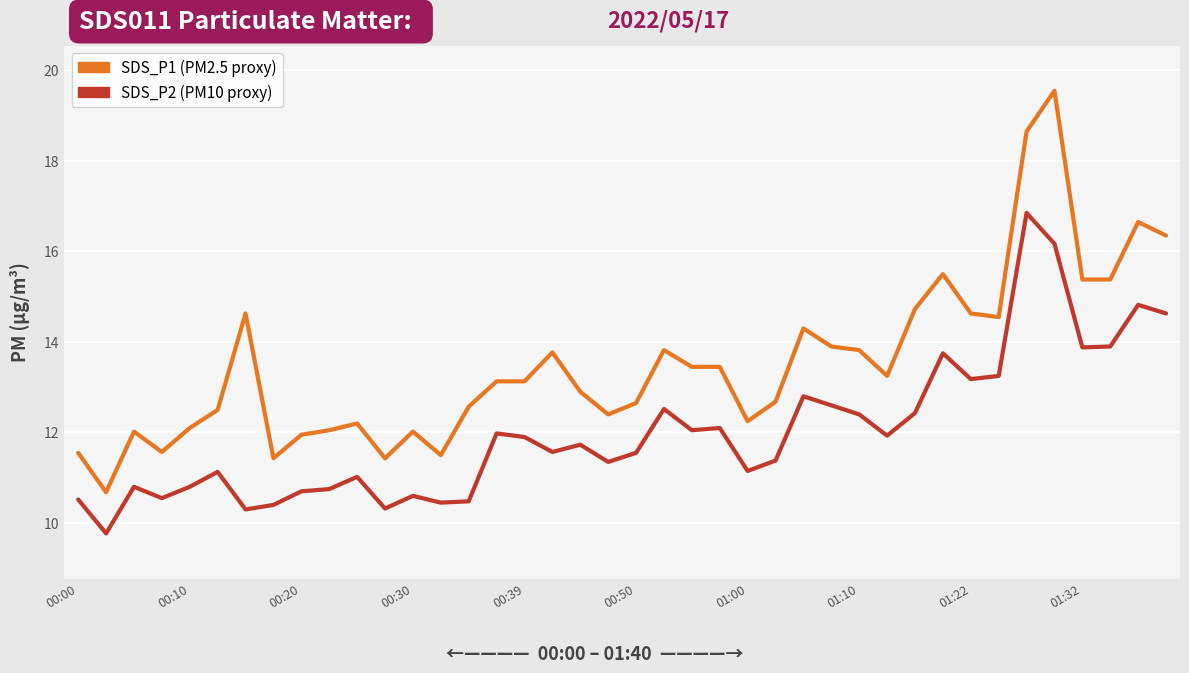

What is the maximum value shown in the chart?

19.6